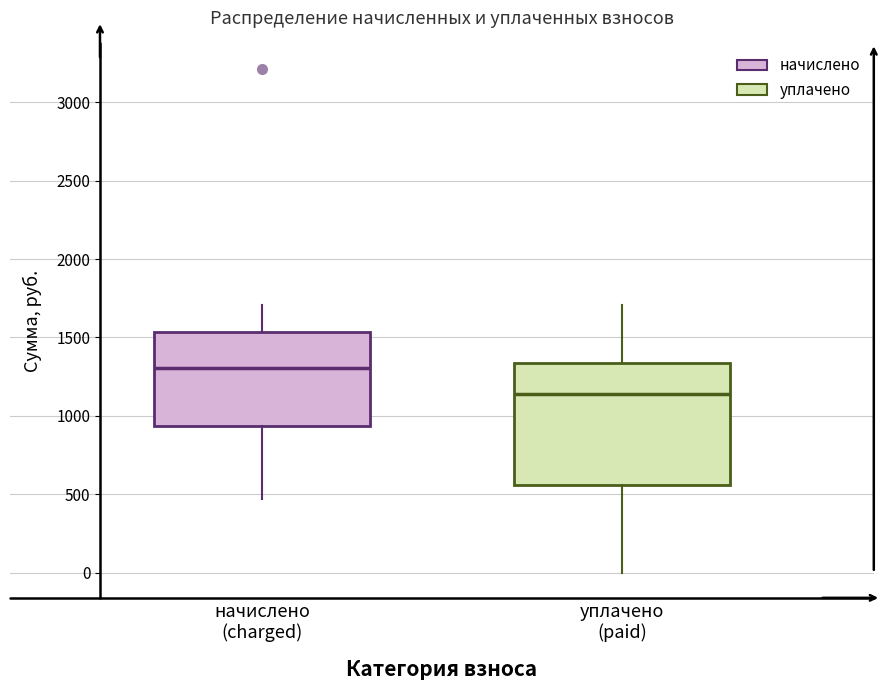

Which box has the lowest median line?

уплачено (paid)